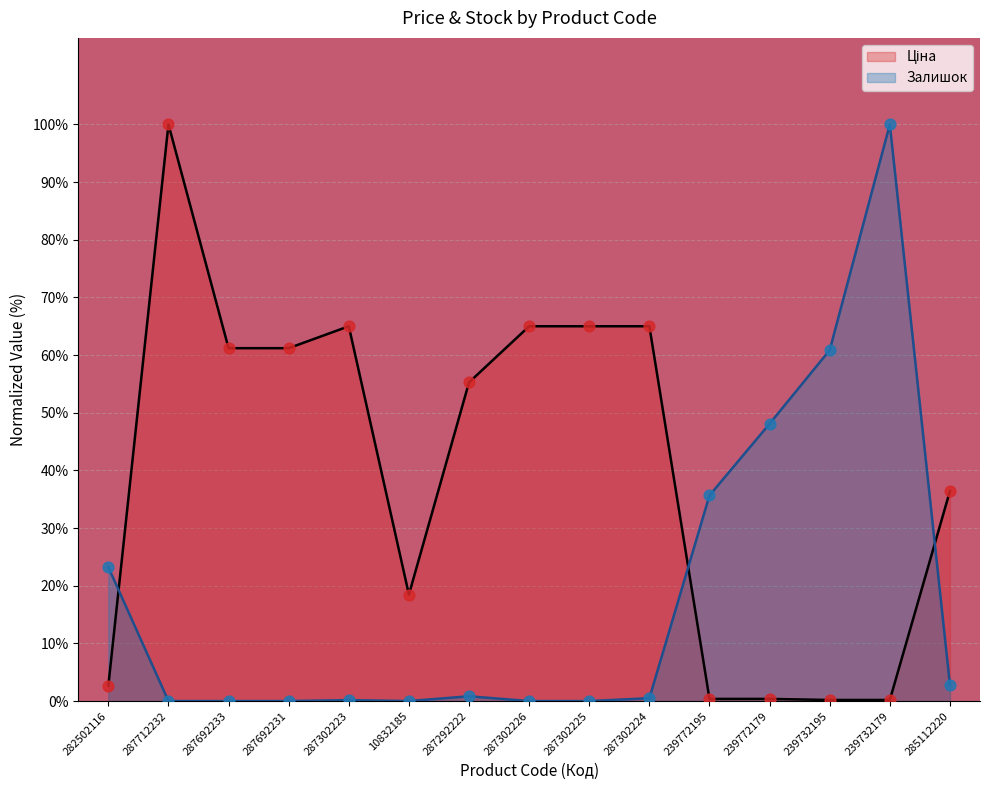

Which series reaches the maximum Y coordinate?

Ціна